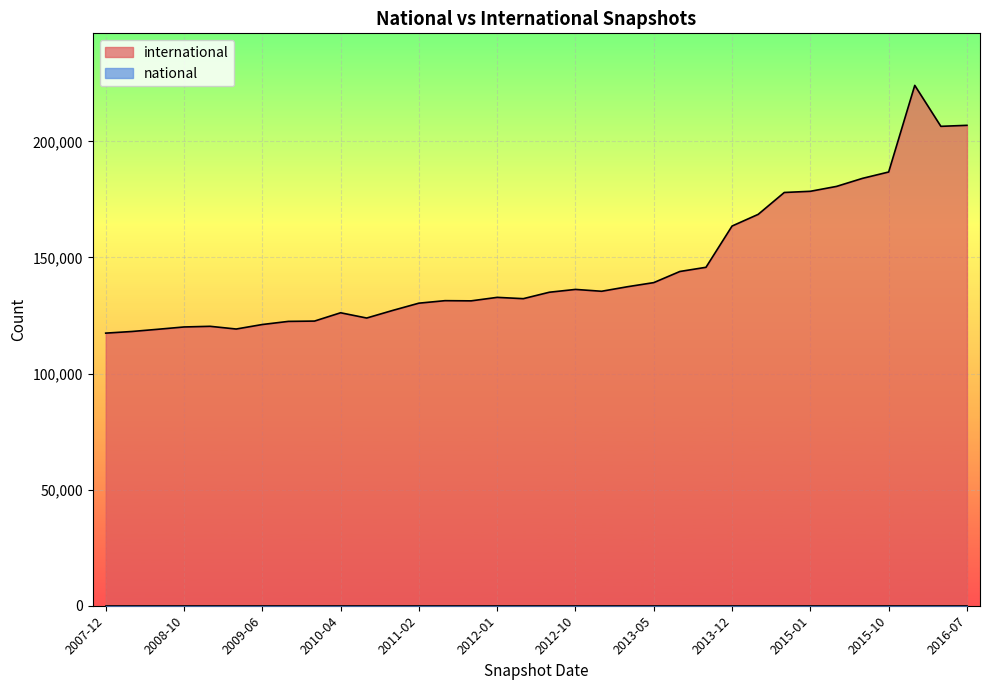

Does the chart display data point markers on the line(s)?

No